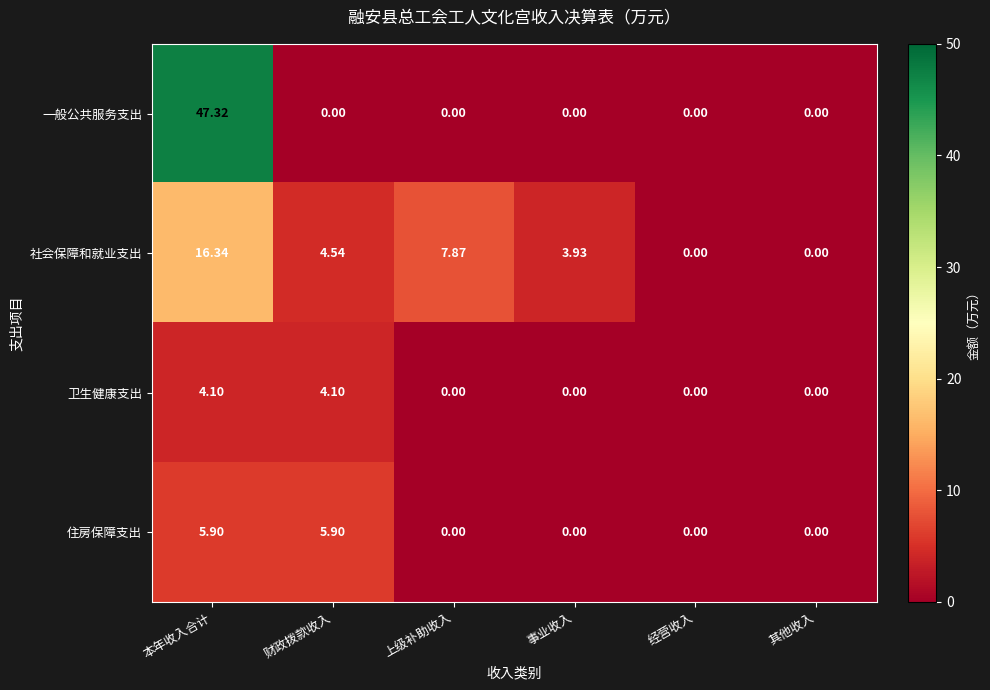

Between 本年收入合计 and 经营收入, which series saw the biggest shift?

一般公共服务支出